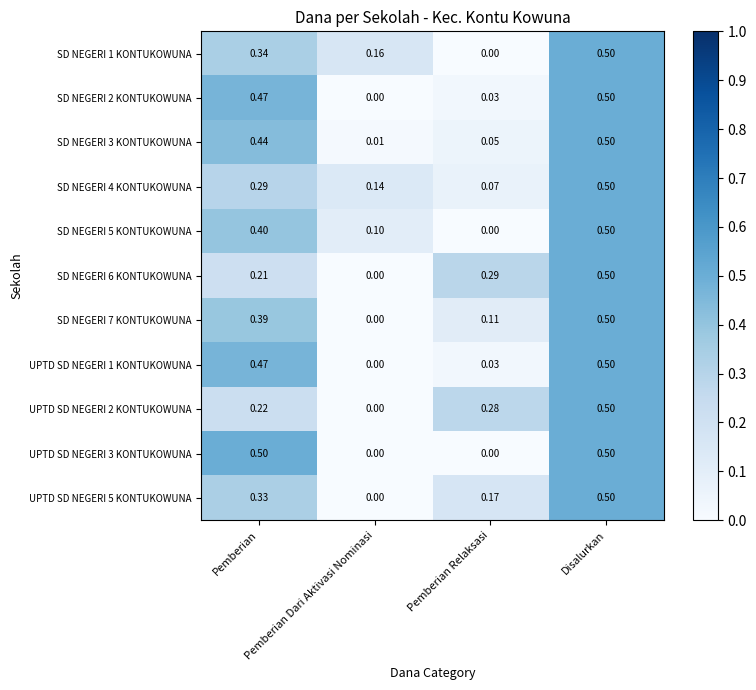

At how many categories does at least one series exceed 0?

4